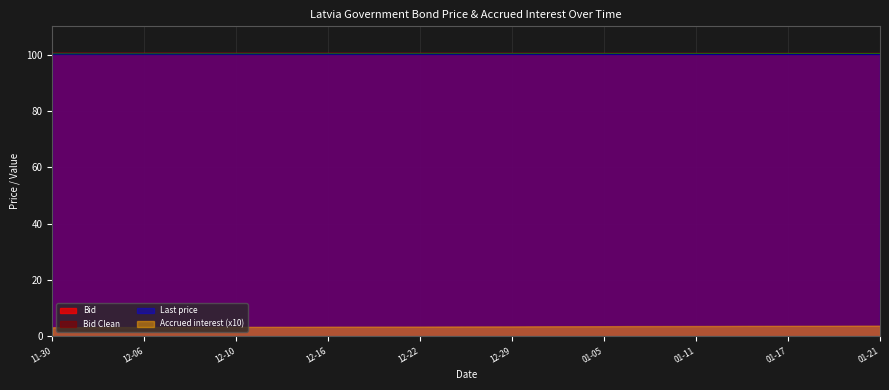

True or false: Bid and Accrued interest (x10) intersect in this chart.

False